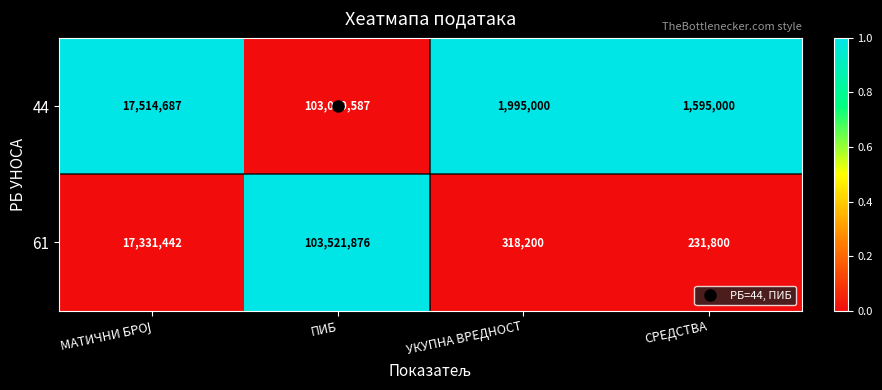

What is the maximum value shown in the chart?

103521876